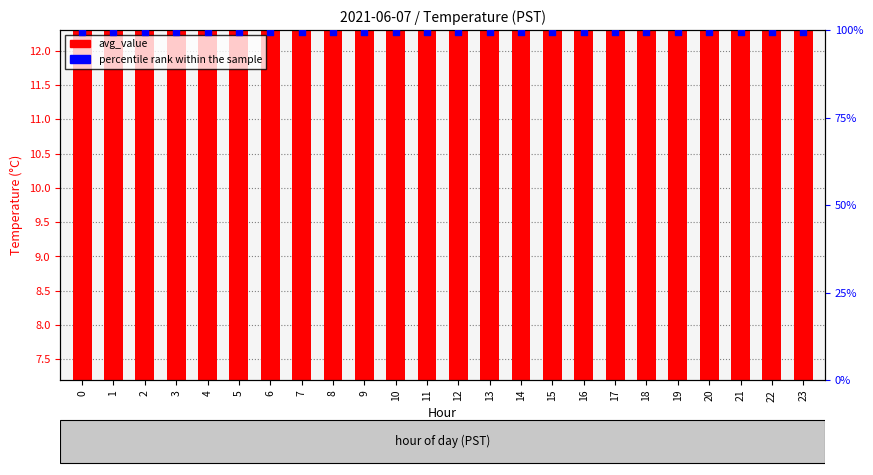

Is the value of avg_value at 21 greater than the value of percentile rank within the sample at 11?

No